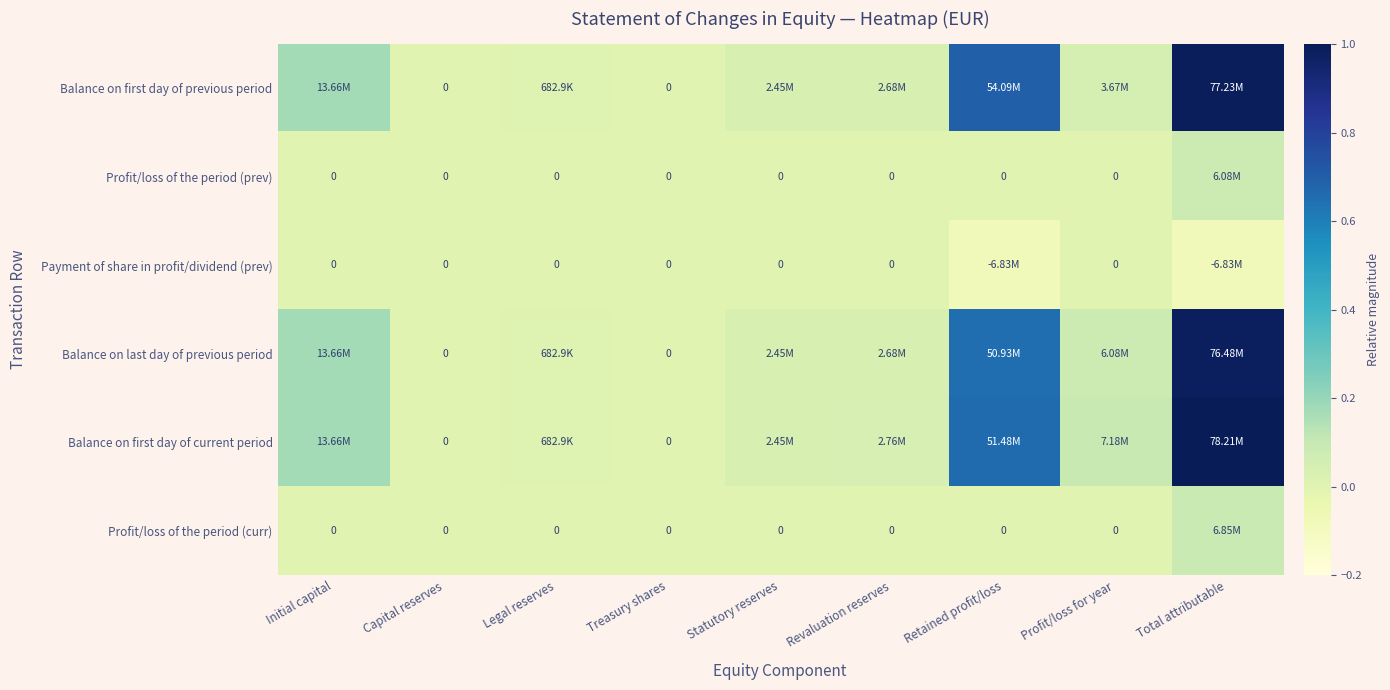

At which label is Balance on first day of current period closest to 0?

Capital reserves